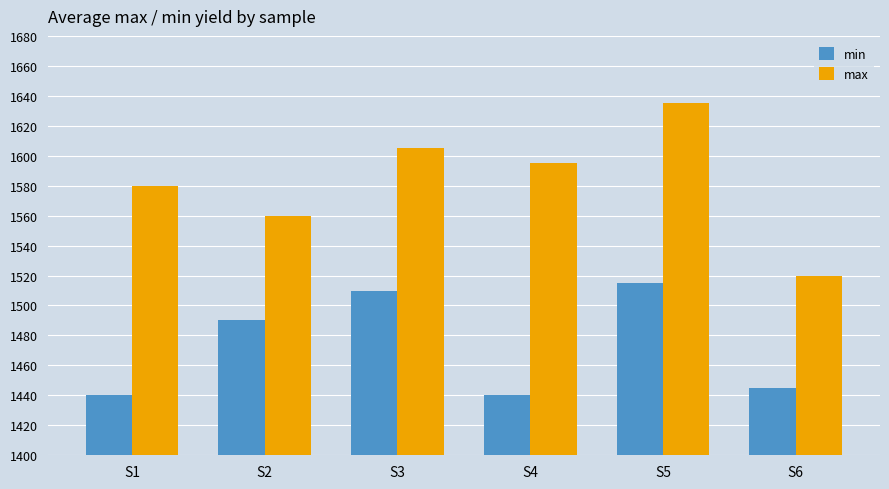

What is the difference between the max values at S1 and S5?

55